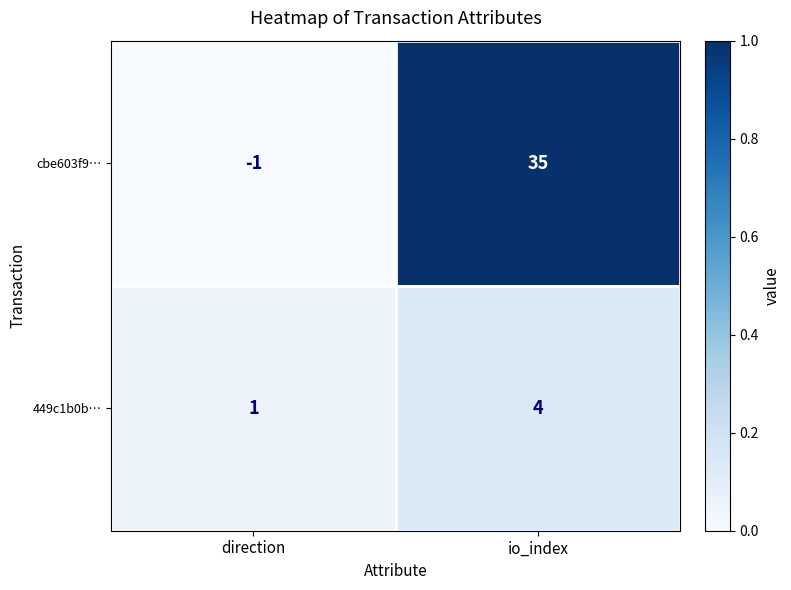

Reading left to right, transcribe all the data shown in this chart.

cbe603f9…: direction=-1	io_index=35
449c1b0b…: direction=1	io_index=4